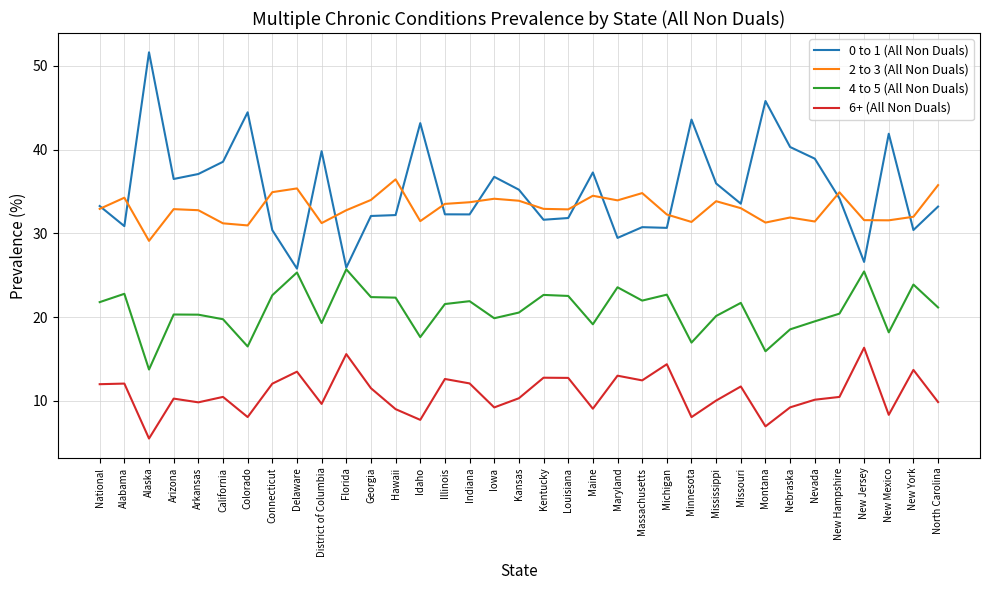

What is the maximum value shown in the chart?

51.6